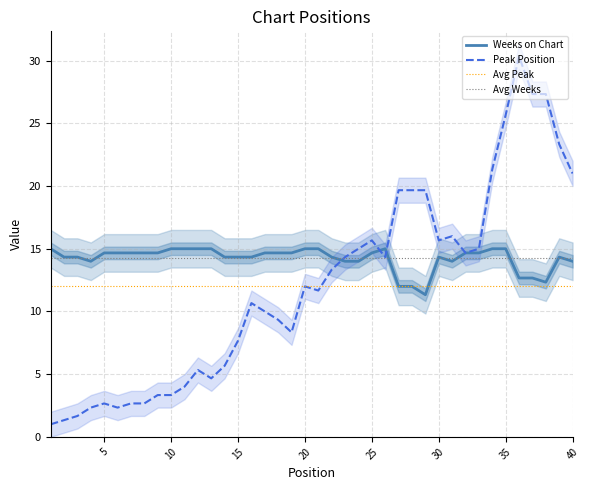

What is the lowest value of the Avg Peak series?

12.1